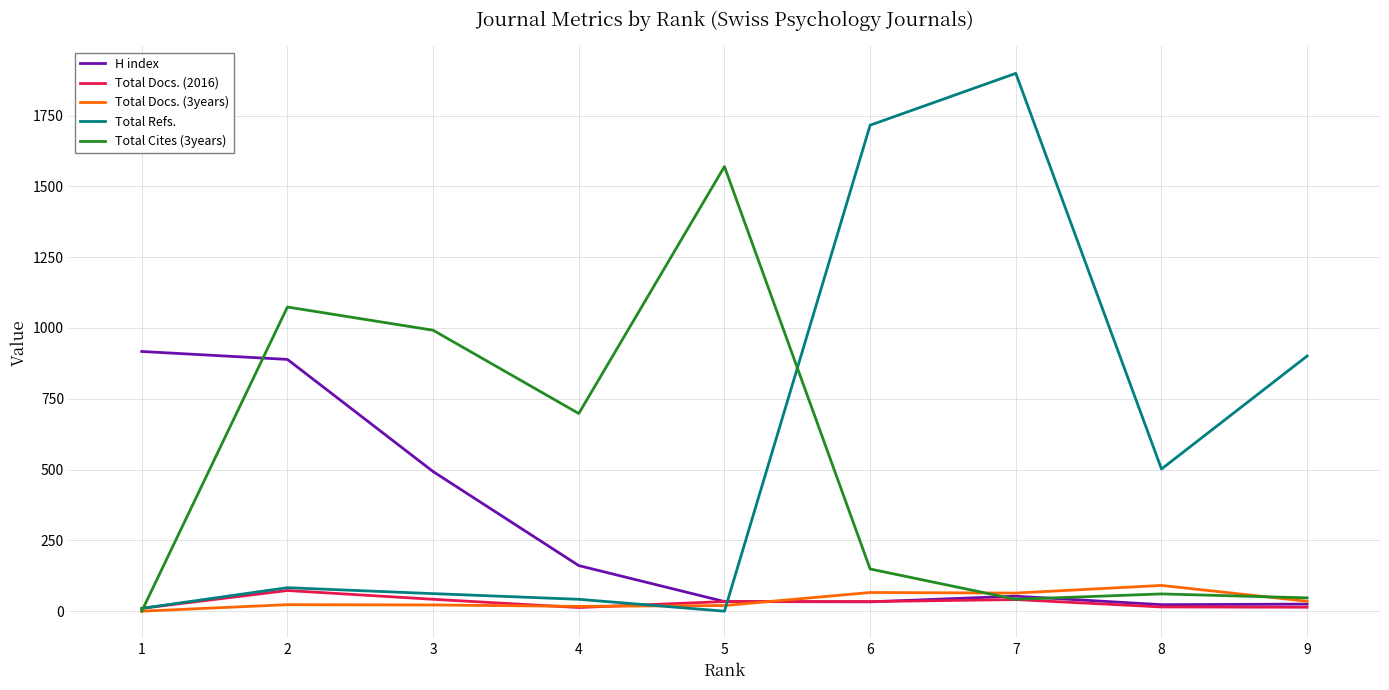

What is the maximum value shown in the chart?

1899